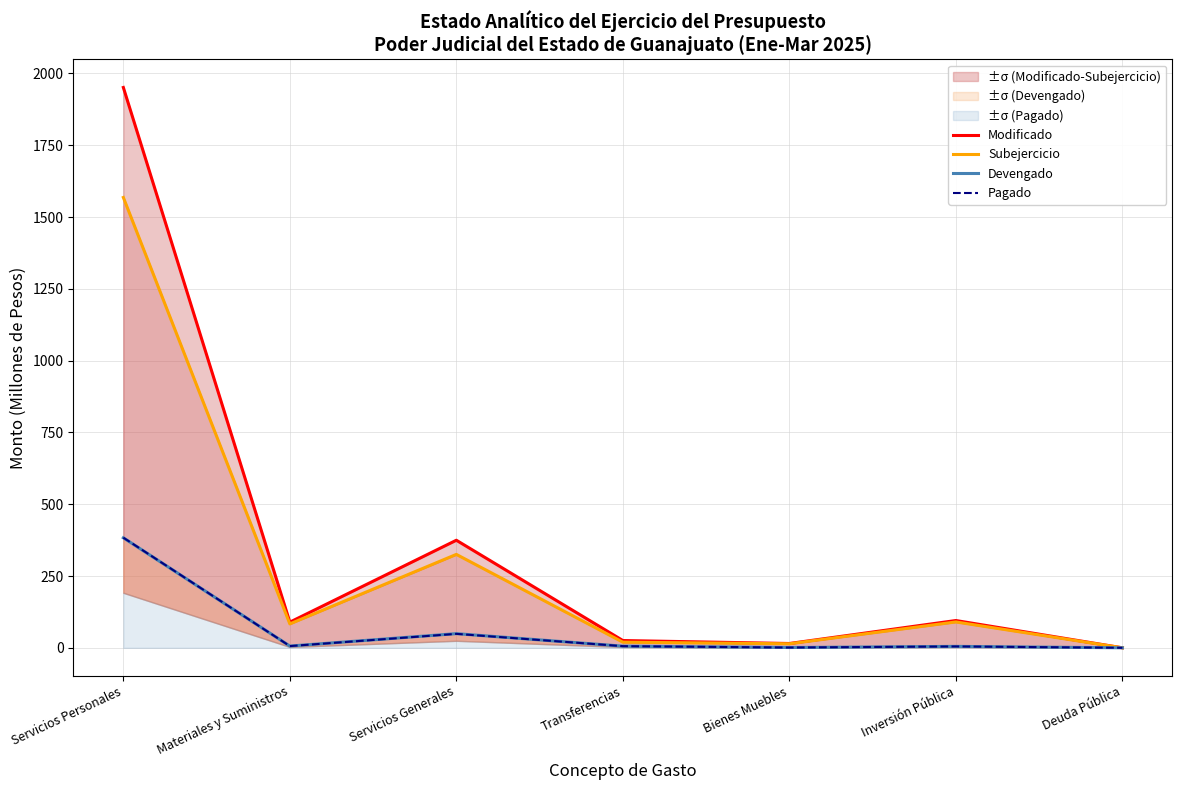

At which label does Modificado first exceed 89?

Servicios Personales